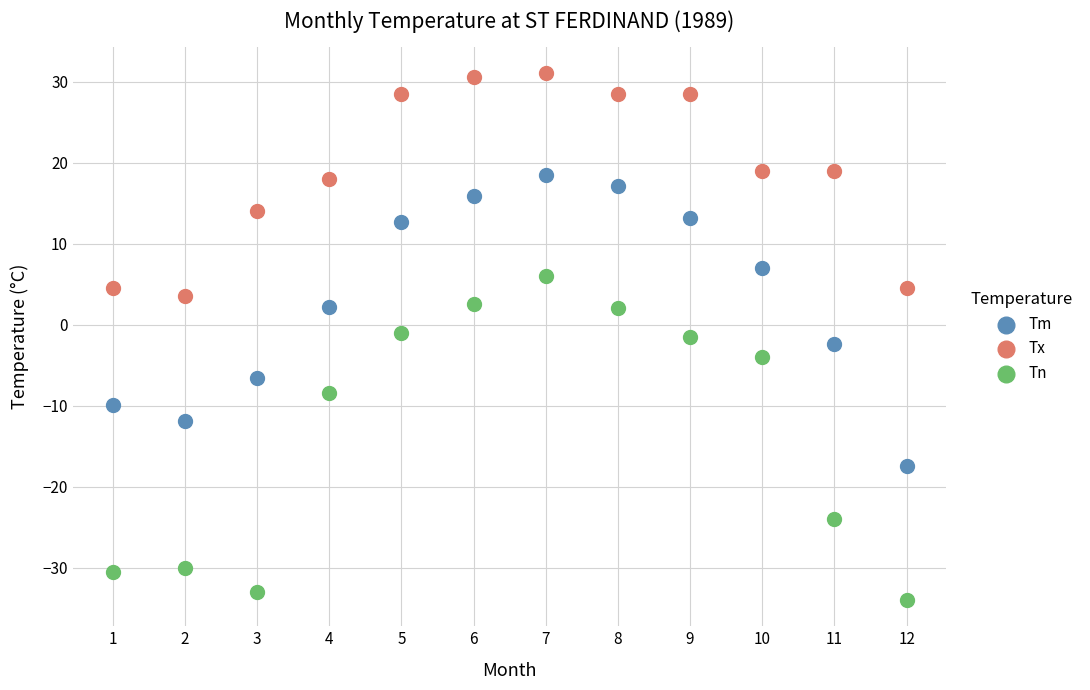

Which series has the widest spread of Y values?

Tn